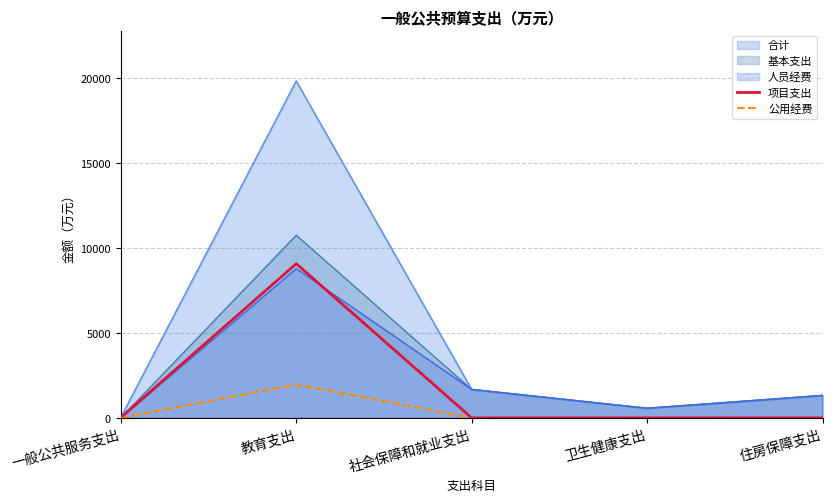

True or false: 公用经费 and 项目支出 cross at least once.

False